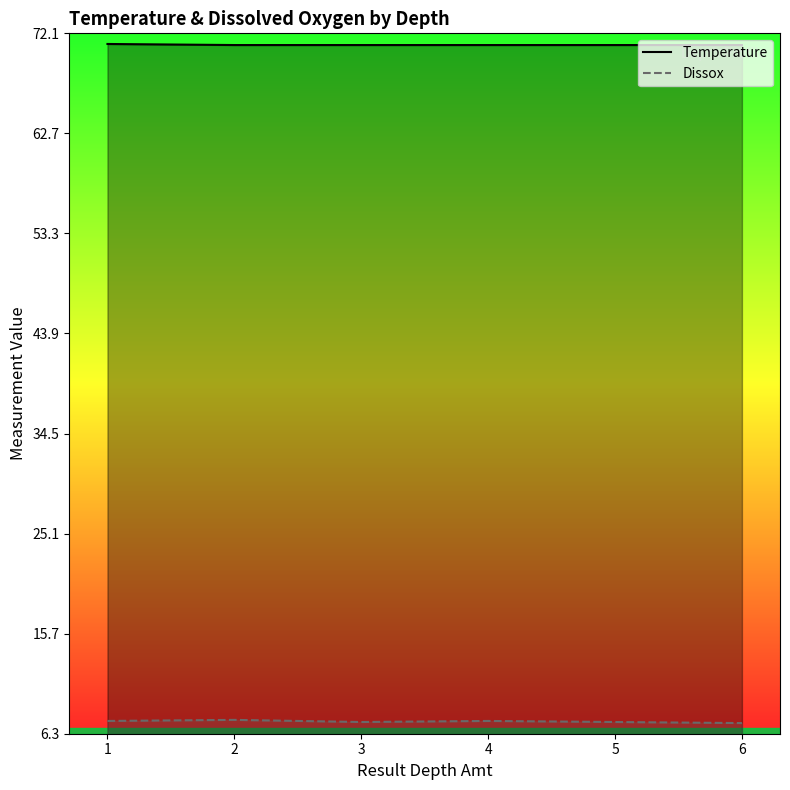

What is the difference between the maximum and minimum values in the Temperature series?

0.1